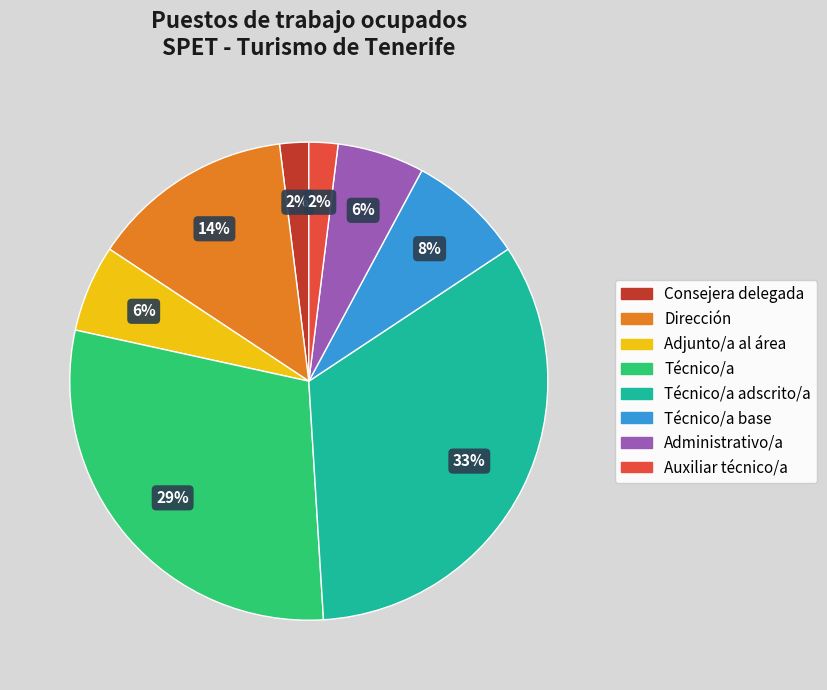

To the nearest percent, what is the combined percentage of Técnico/a and Auxiliar técnico/a?

31%